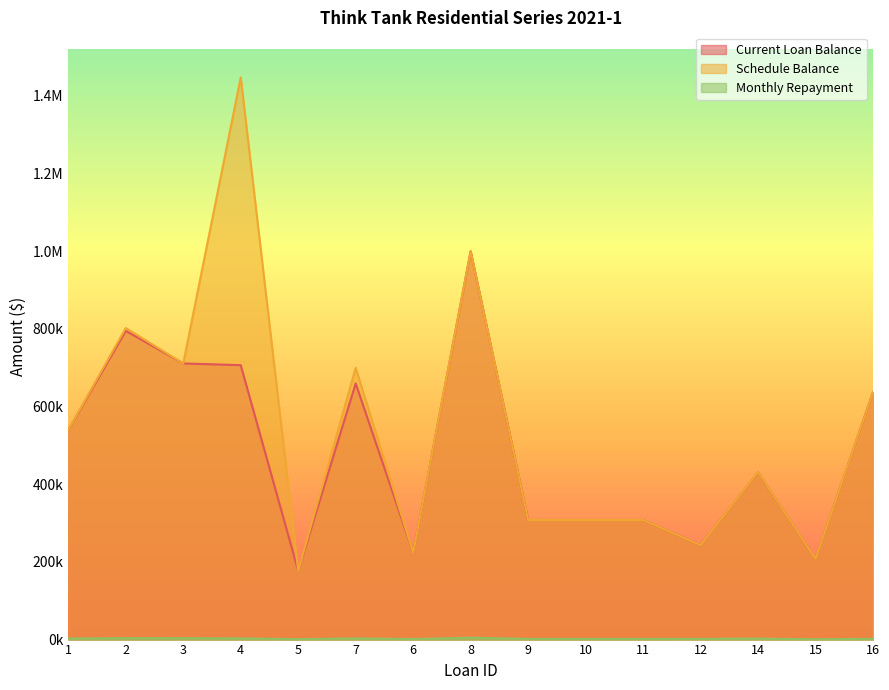

How many data points in Current Loan Balance are above 430417?

8